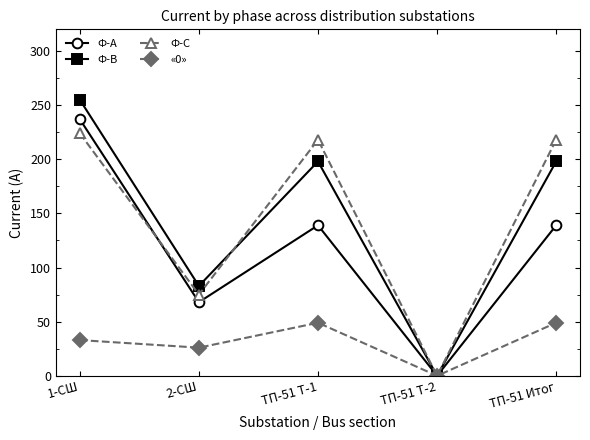

What is the greatest value displayed?

255